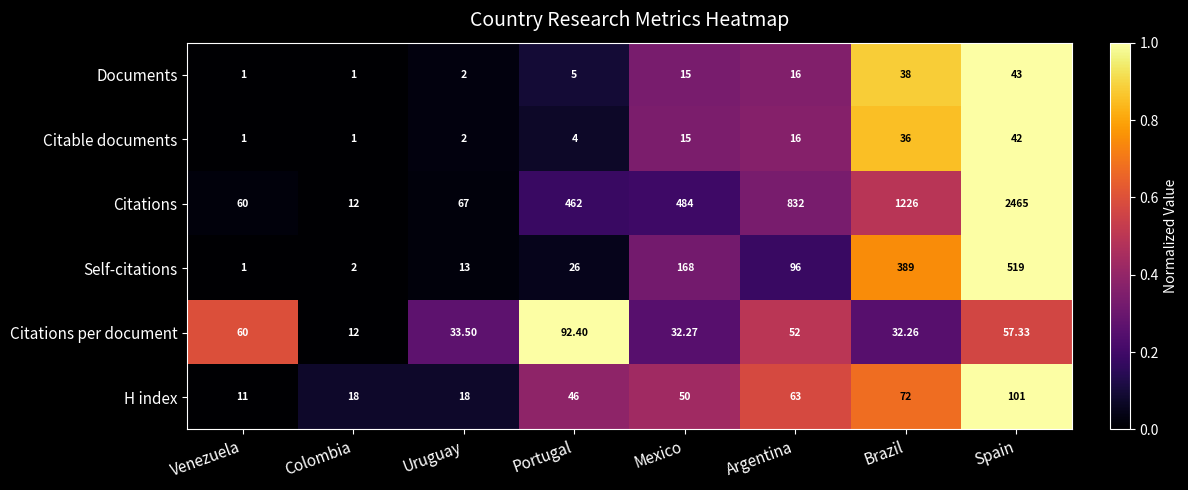

Rank the series by their maximum value, from lowest to highest.

Citable documents, Documents, Citations per document, H index, Self-citations, Citations